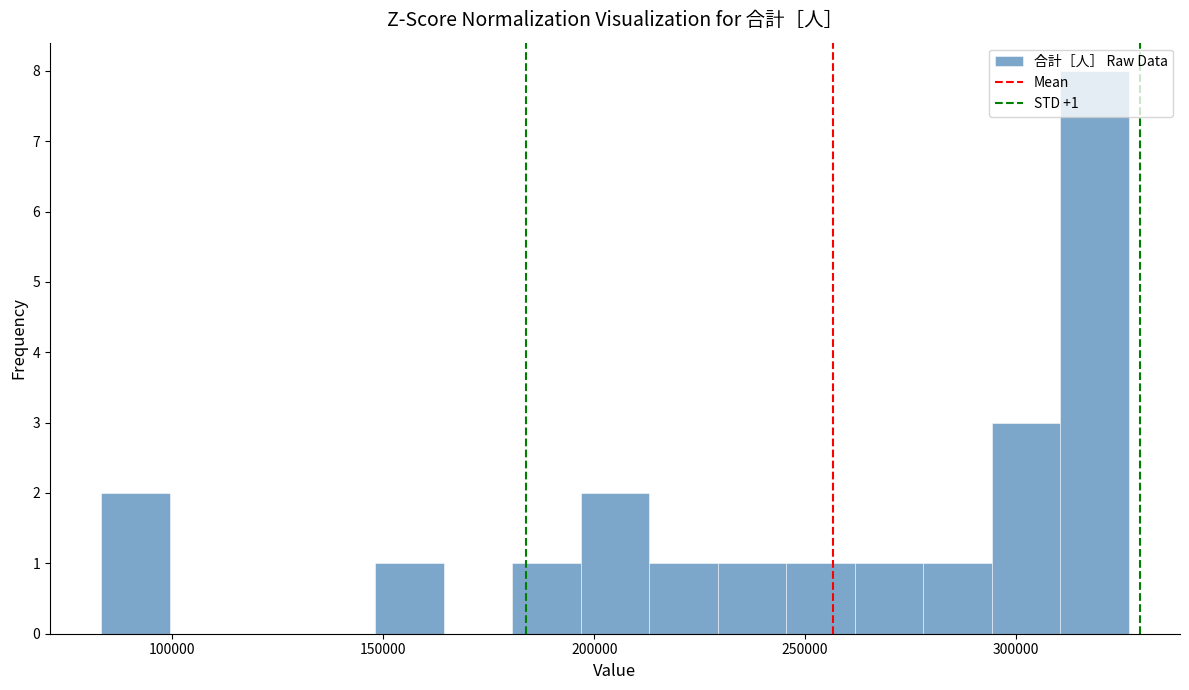

Read against the x-axis, roughly where is the centre of the tallest bar?

320000